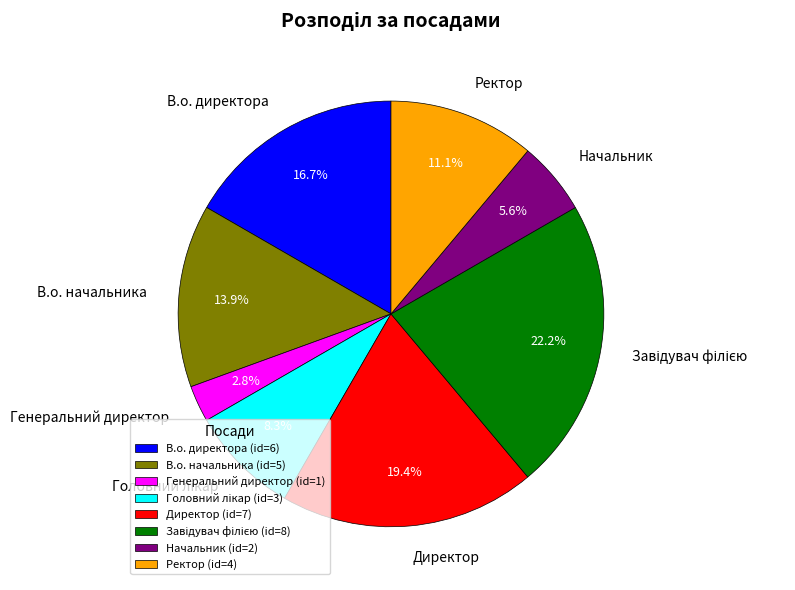

Is there any slice that represents more than half of the pie?

No